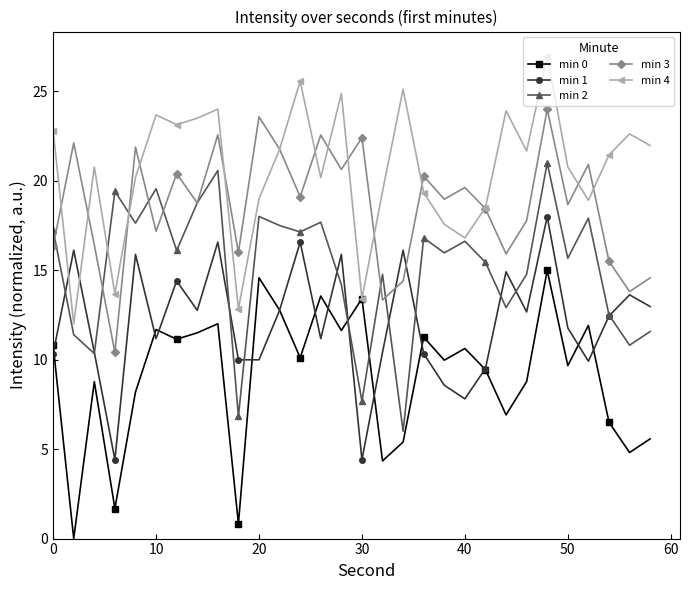

True or false: min 3 has more than 0 points higher than both neighbors.

True